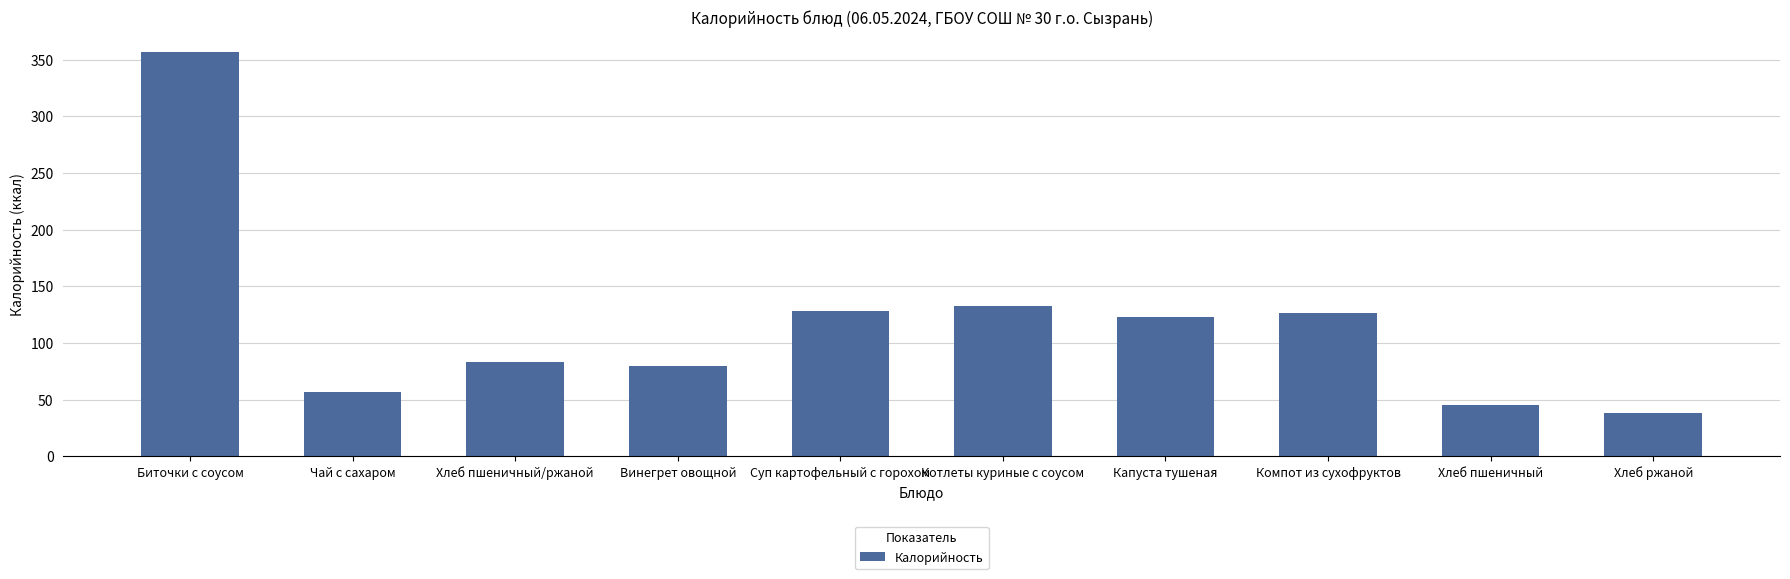

How many values are below 123?

5